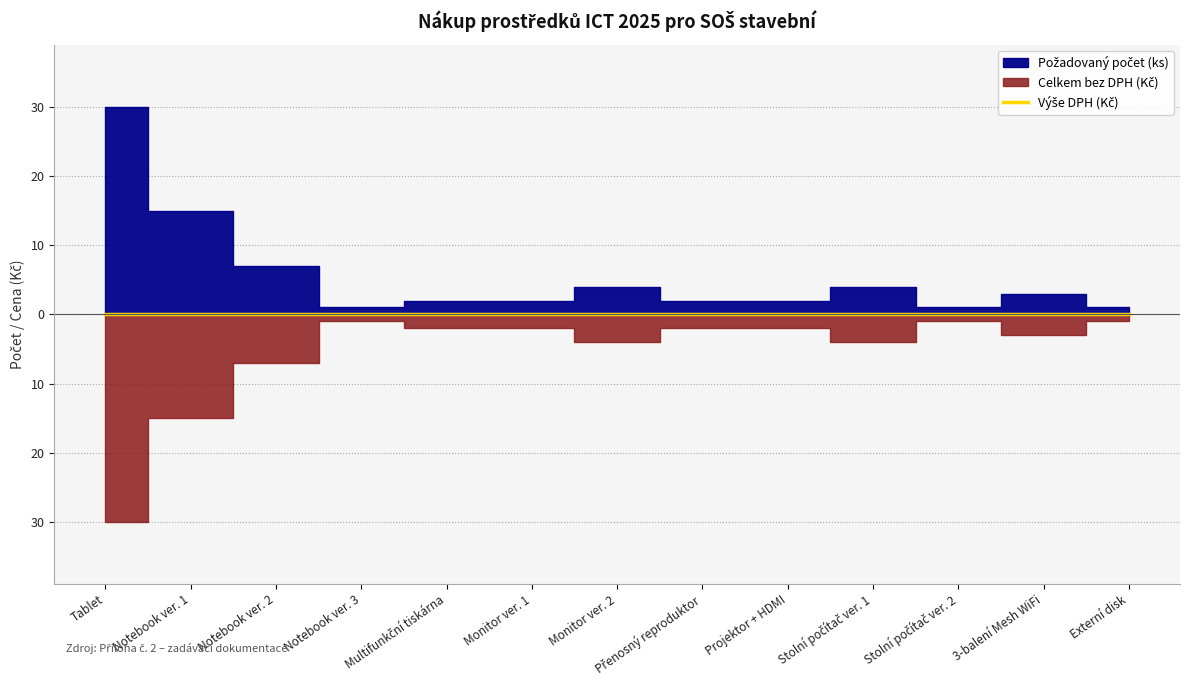

Where is the first local maximum for Požadovaný počet (ks)?

Monitor ver. 2